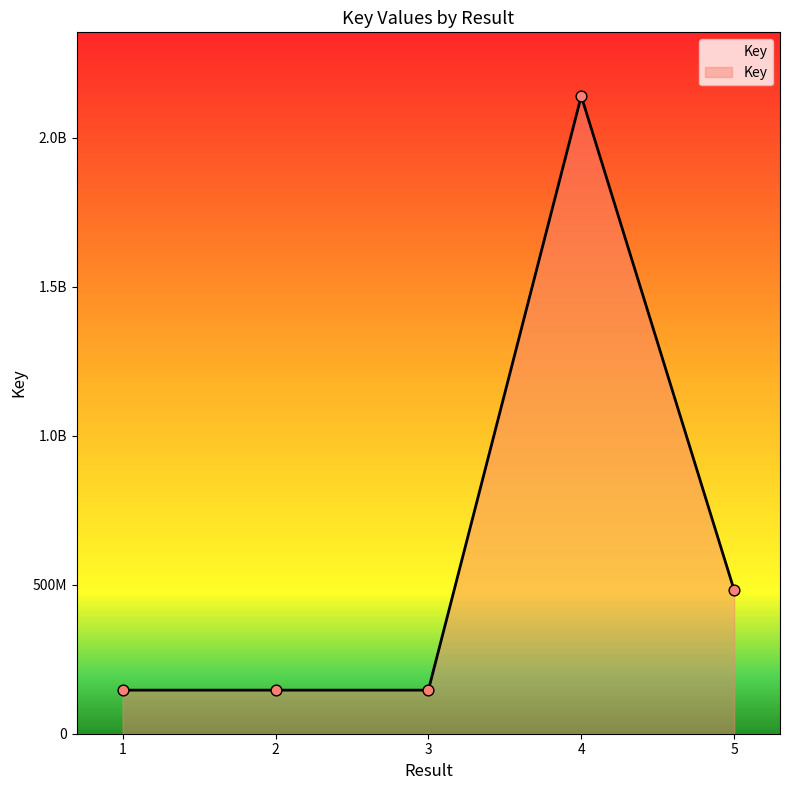

Does the chart have visible grid lines?

No